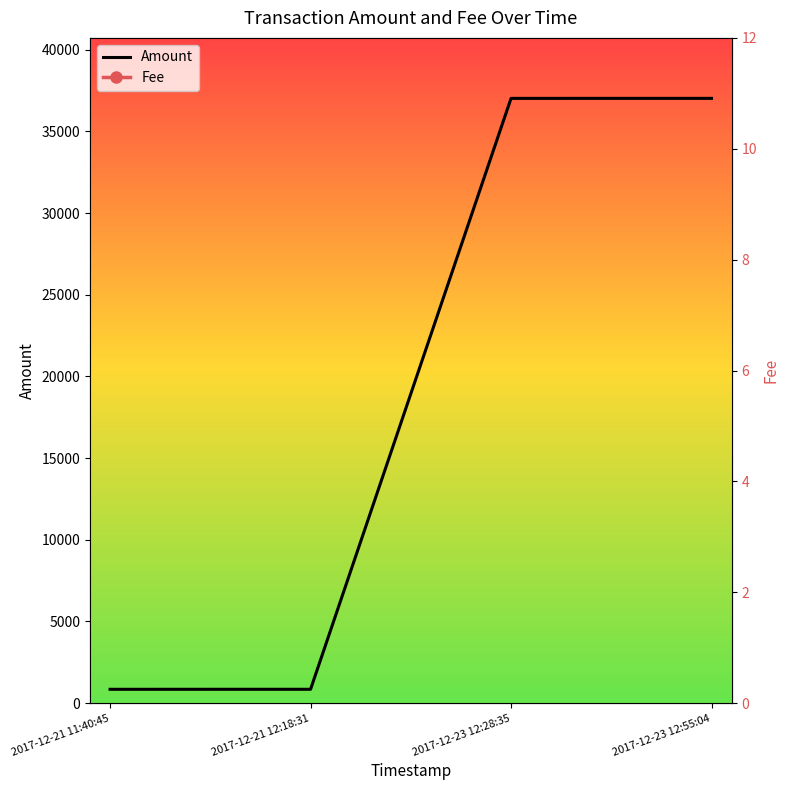

What is the difference between the maximum and minimum values in the Amount series?

36177